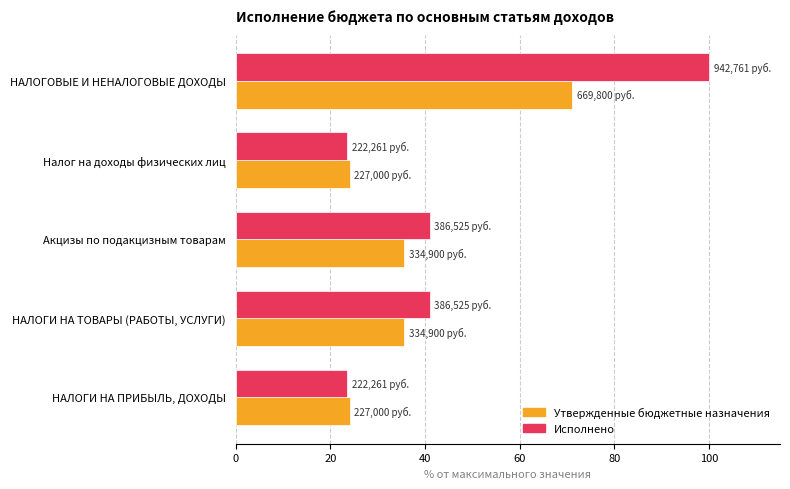

At which category does the chart reach its peak across all series?

НАЛОГОВЫЕ И НЕНАЛОГОВЫЕ ДОХОДЫ